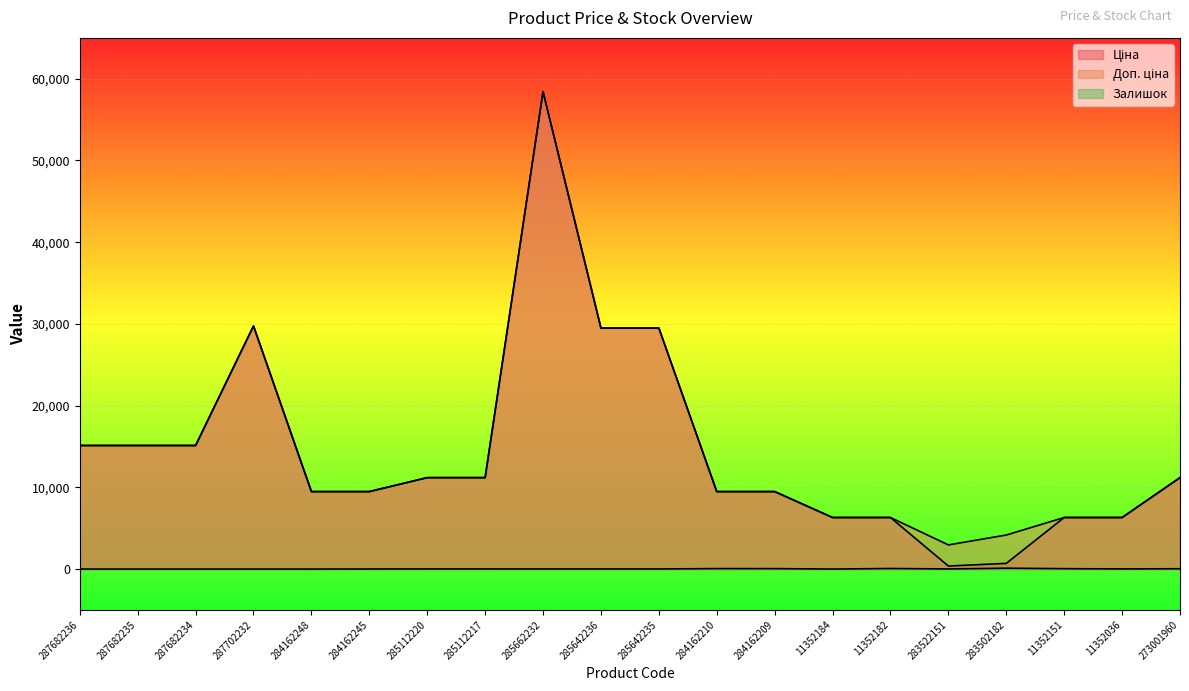

At which label is Ціна closest to 29398?

285642236